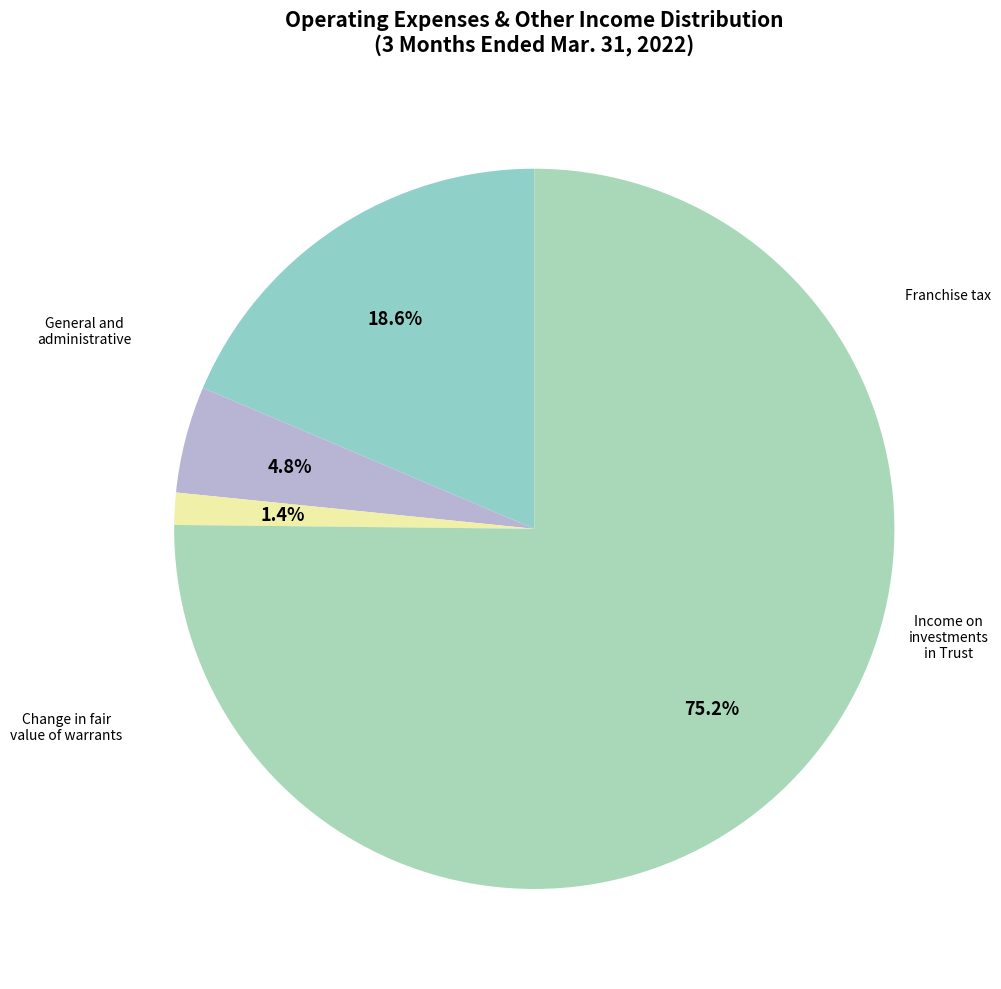

Count the number of slices in the pie.

4